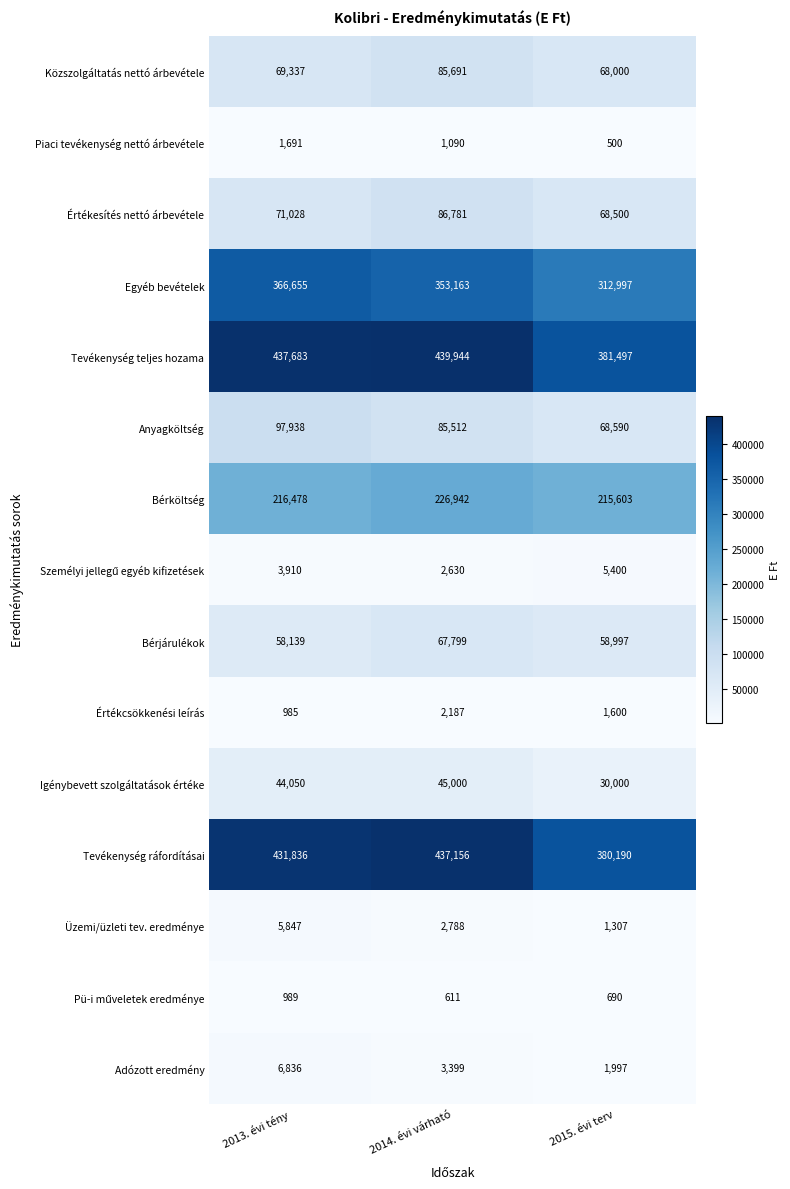

Which series changed the most between 2014. évi várható and 2015. évi terv?

Tevékenység teljes hozama